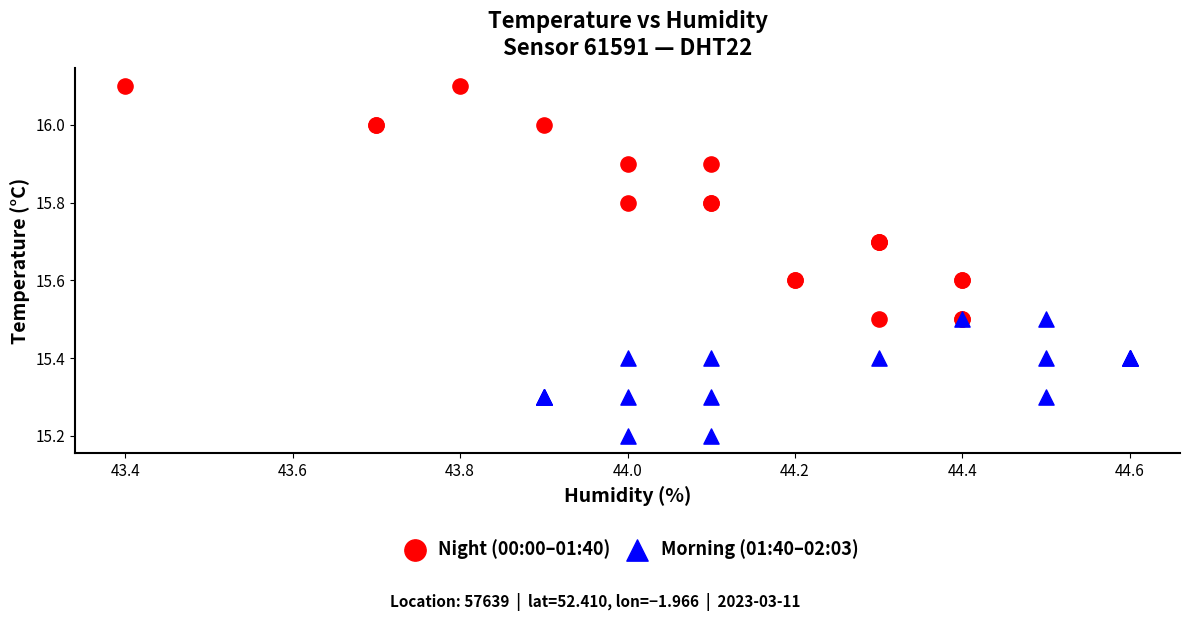

Which series has the largest Y range (max minus min)?

Night (00:00–01:40)